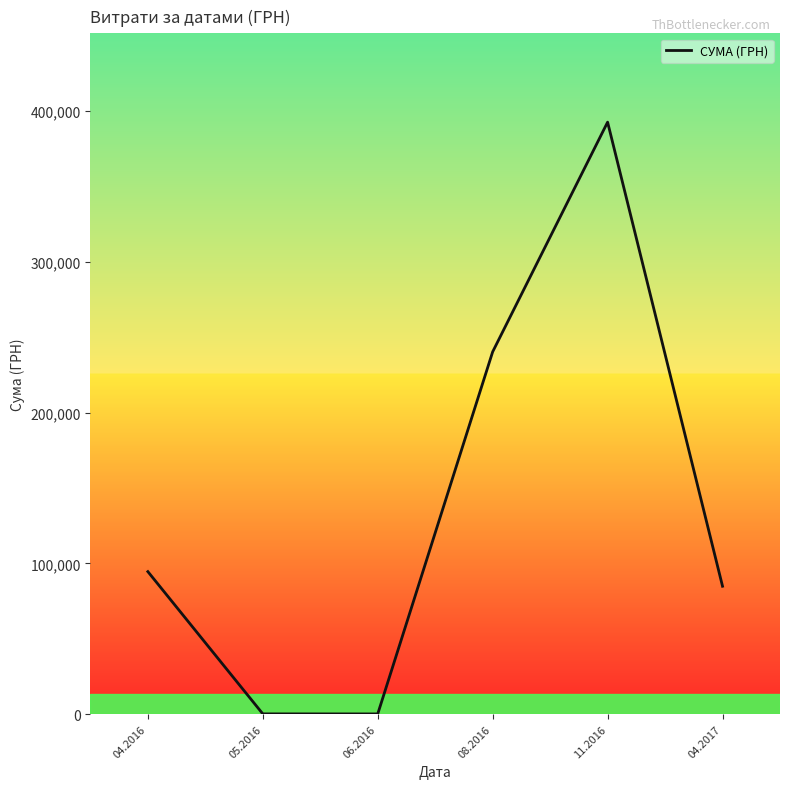

Which label corresponds to the largest value in the chart?

11.2016